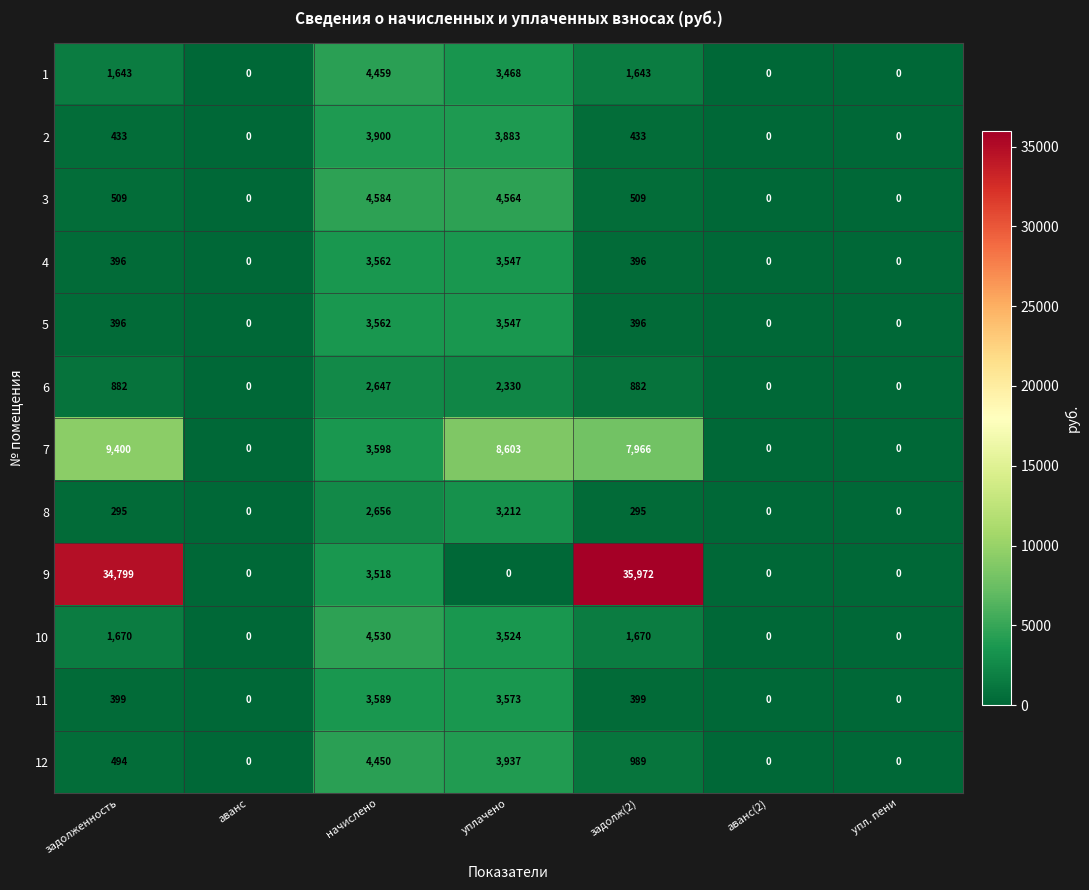

Is it true that 12 equals 989 at задолж(2)?

True